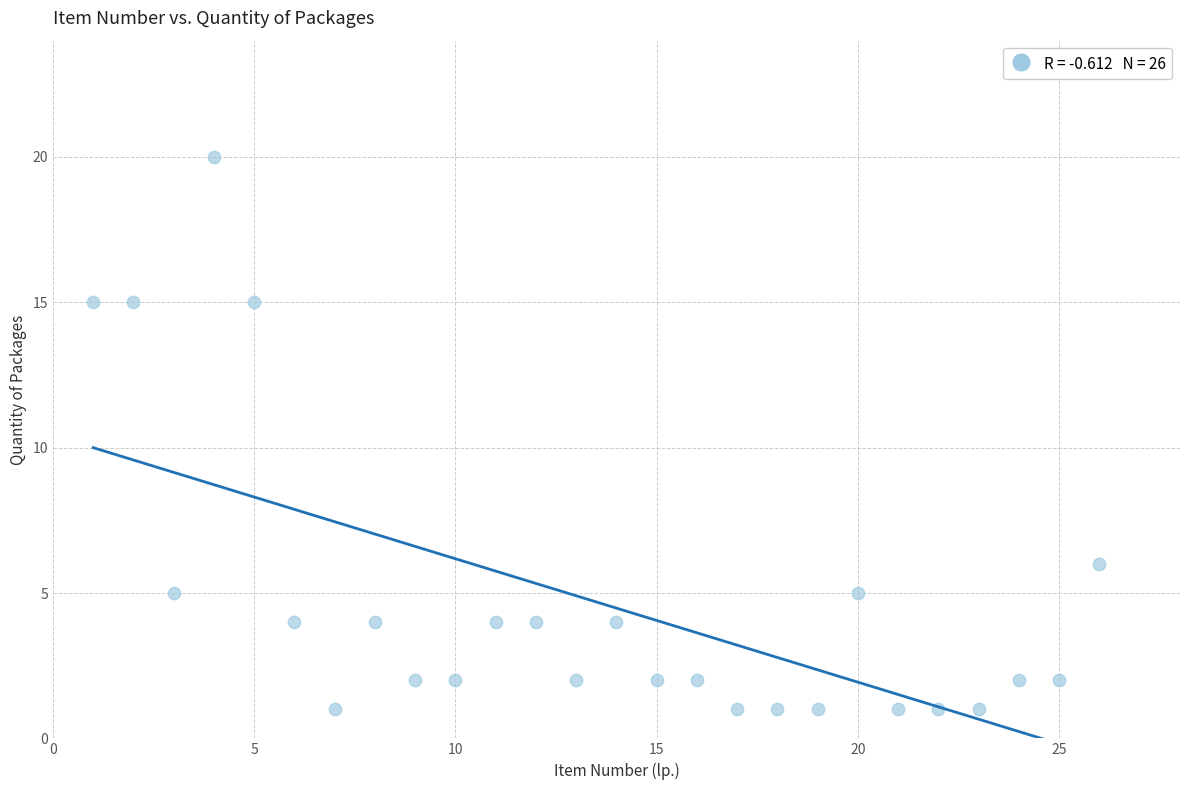

What Y value in the scatter plot is closest to 10?

6